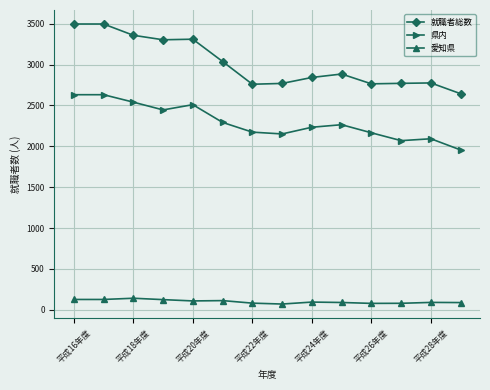

Does the chart display data point markers on the line(s)?

Yes